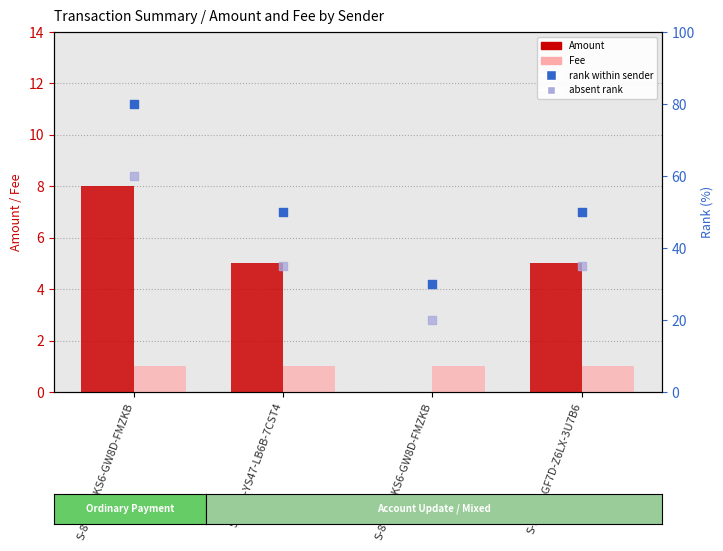

What is the total value across all series at S-7F5P-YS47-LB6B-7CST4?

91